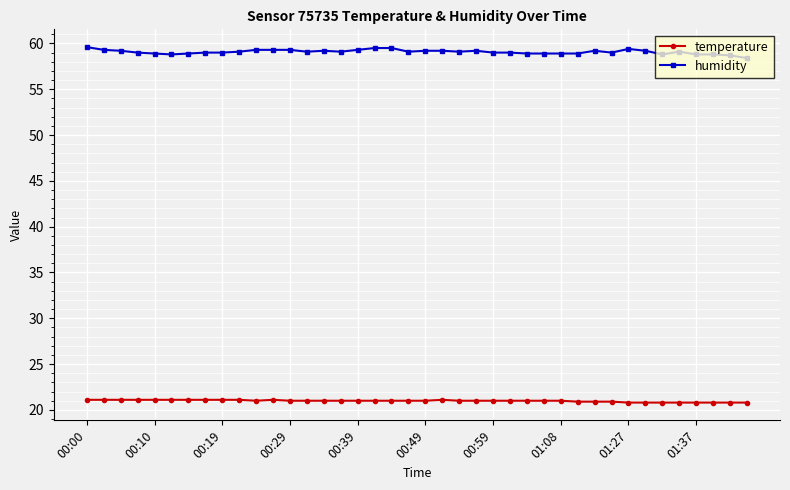

What is the value of the humidity point at the 25th from the left?

59.0